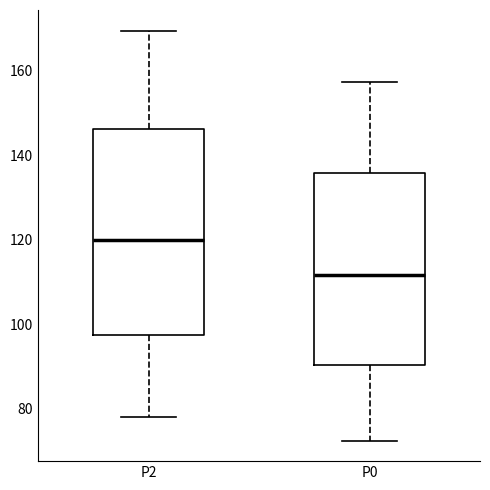

Where is the upper edge of the box for P2 on the y-axis? The values are not printed on the chart, so give them approximately, as read against the axis.

146